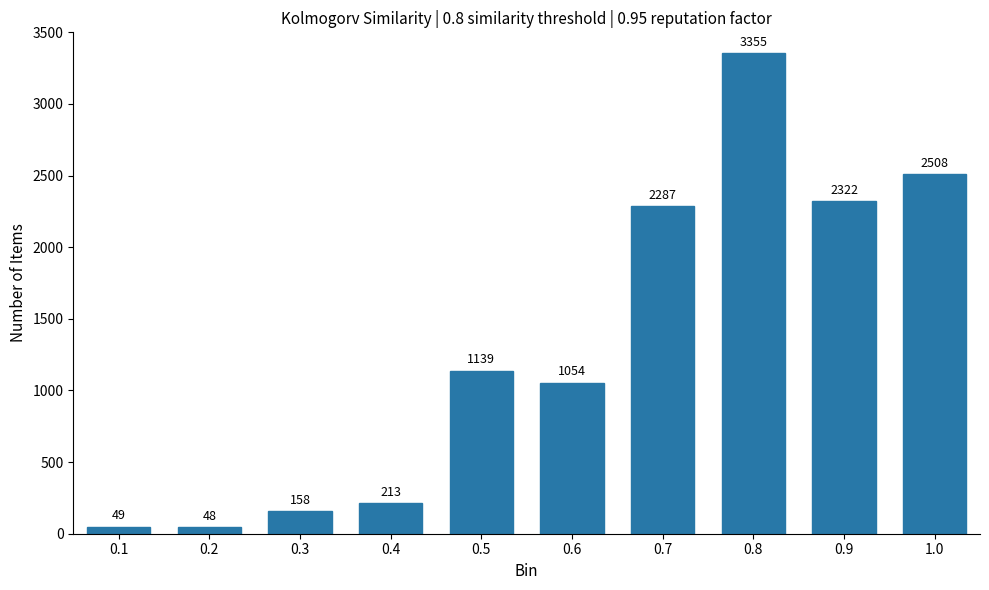

Reading left to right, transcribe all the data shown in this chart.

0.1=49	0.2=48	0.3=158	0.4=213	0.5=1139	0.6=1054	0.7=2287	0.8=3355	0.9=2322	1.0=2508